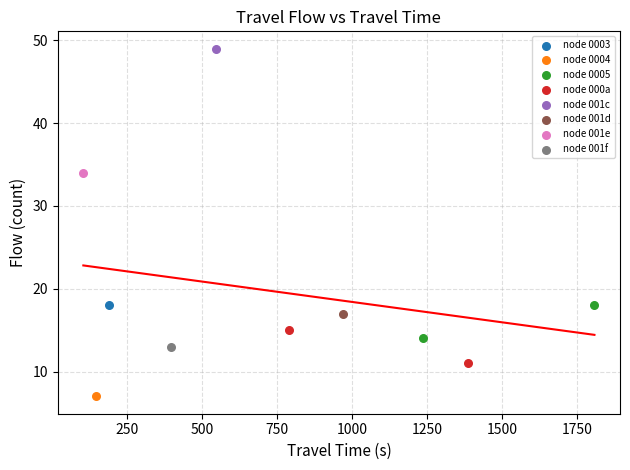

Which series contains the lowest Y value?

node 0004